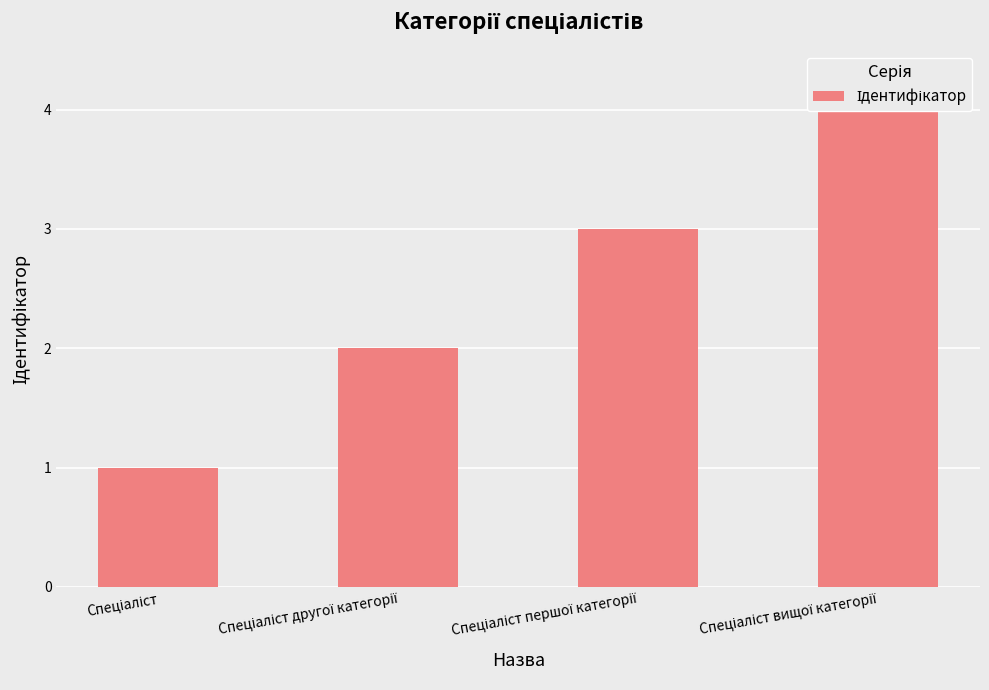

Rank the categories by value from highest to lowest.

Спеціаліст вищої категорії, Спеціаліст першої категорії, Спеціаліст другої категорії, Спеціаліст